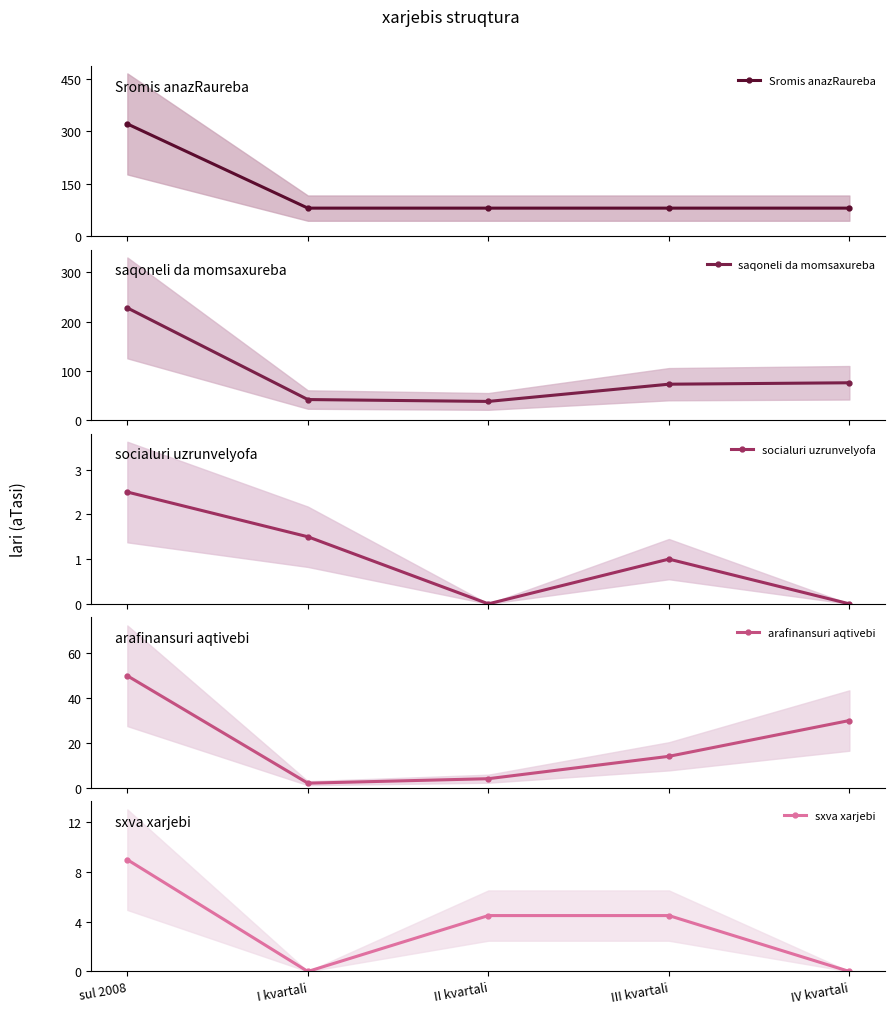

What are all the series names shown in the legend?

Sromis anazRaureba, saqoneli da momsaxureba, socialuri uzrunvelyofa, arafinansuri aqtivebi, sxva xarjebi